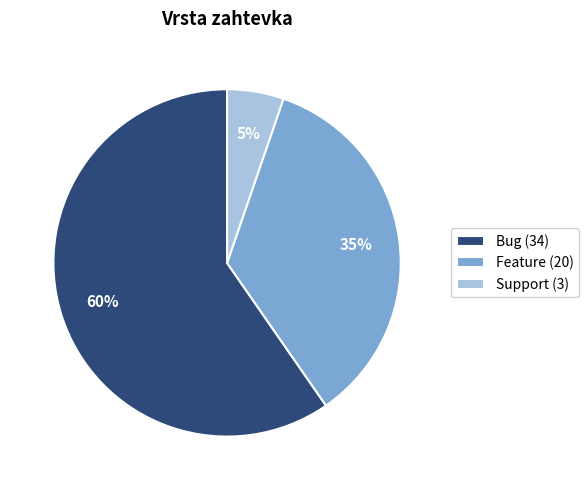

The Support slice represents 16% of the pie. True or false?

False